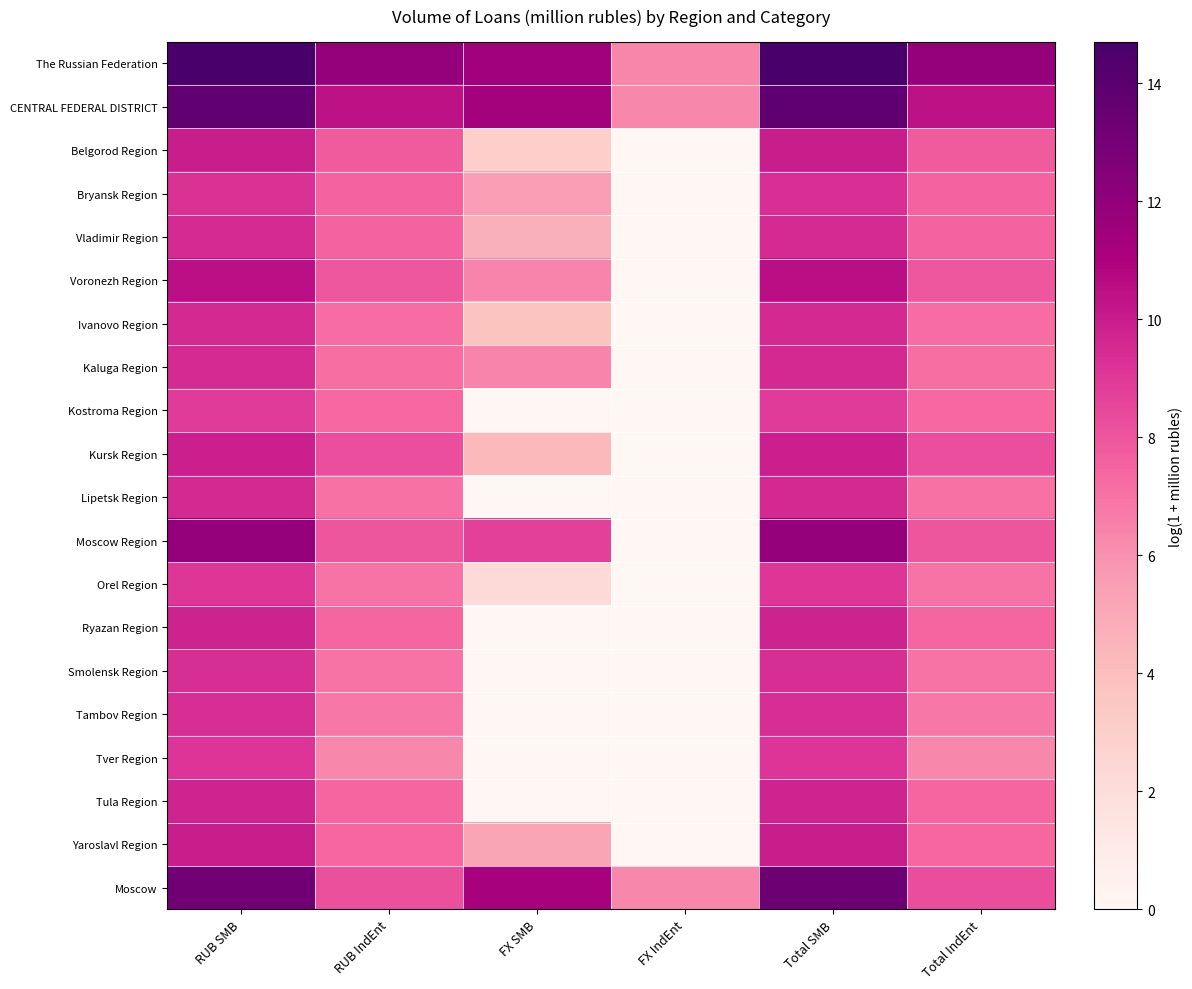

What is the total value across all series at FX IndEnt?

18.9